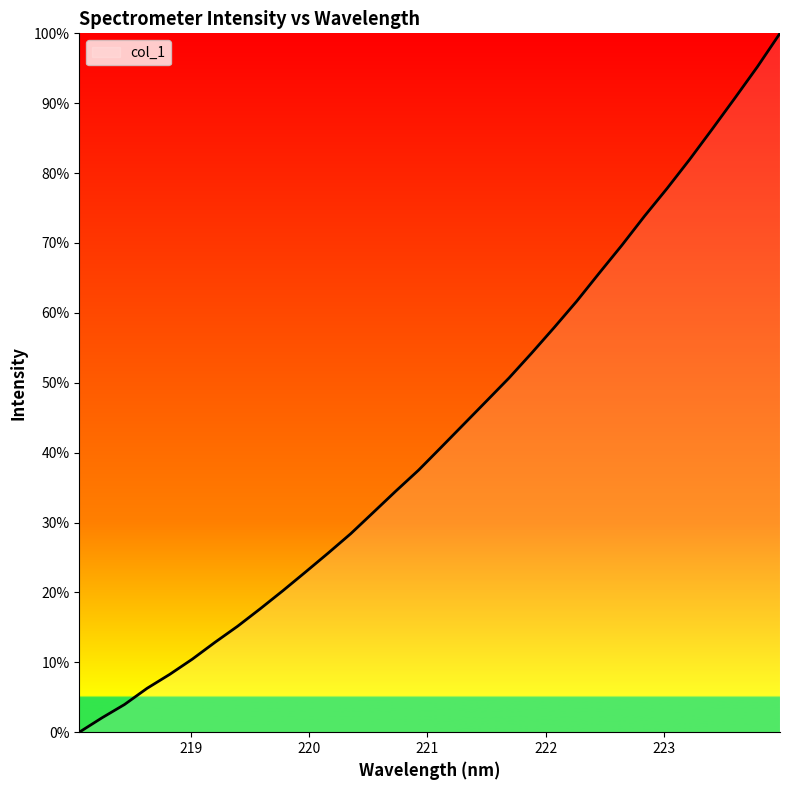

What is the difference between the maximum and minimum values?

100.0